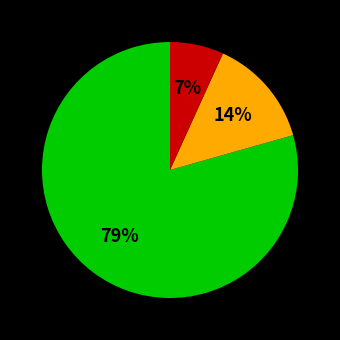

How many segments does this pie chart have?

3